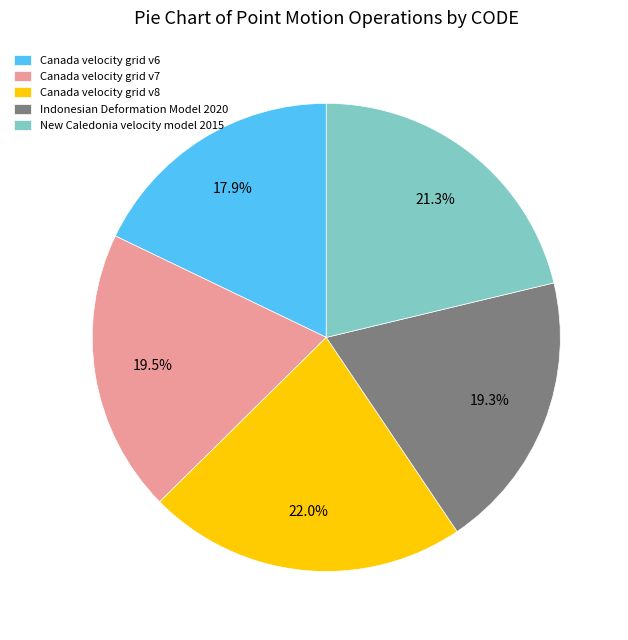

To the nearest percent, what is the difference between the largest and smallest slice percentages?

4%